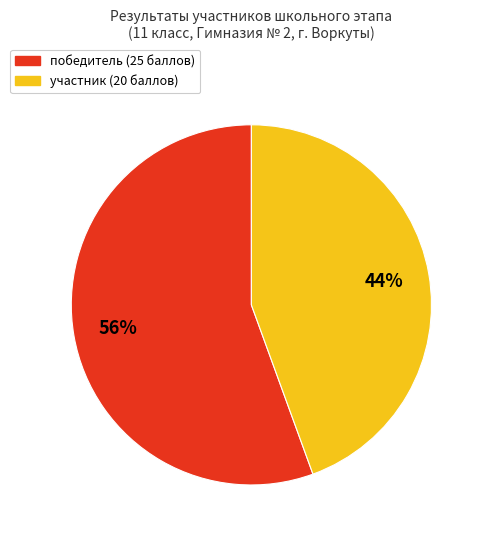

To the nearest percent, what is the combined percentage of участник and победитель?

100%